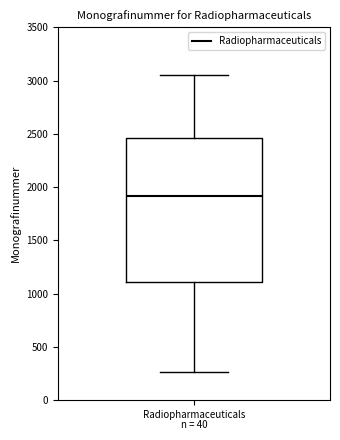

Read this box plot against the y-axis: the position of the median line, the range covered by the box, and the ends of both whiskers. The values are not printed on the chart, so give them approximately, as read against the axis.

median 1900, box 1100 to 2450, whiskers 250 to 3050